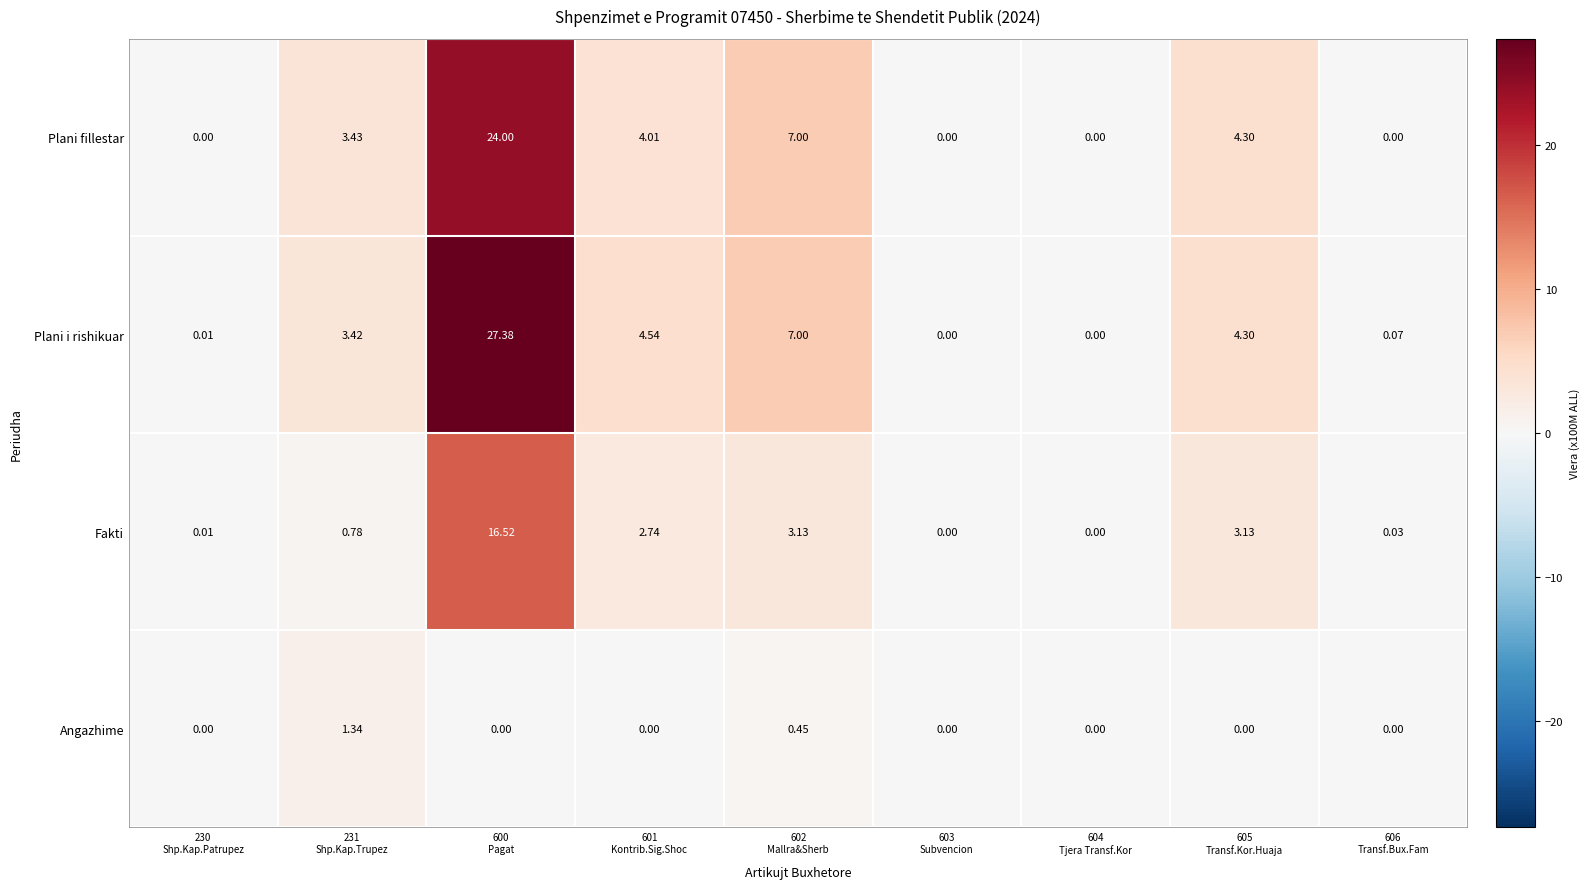

Rank the series by their maximum value, from lowest to highest.

Angazhime, Fakti, Plani fillestar, Plani i rishikuar